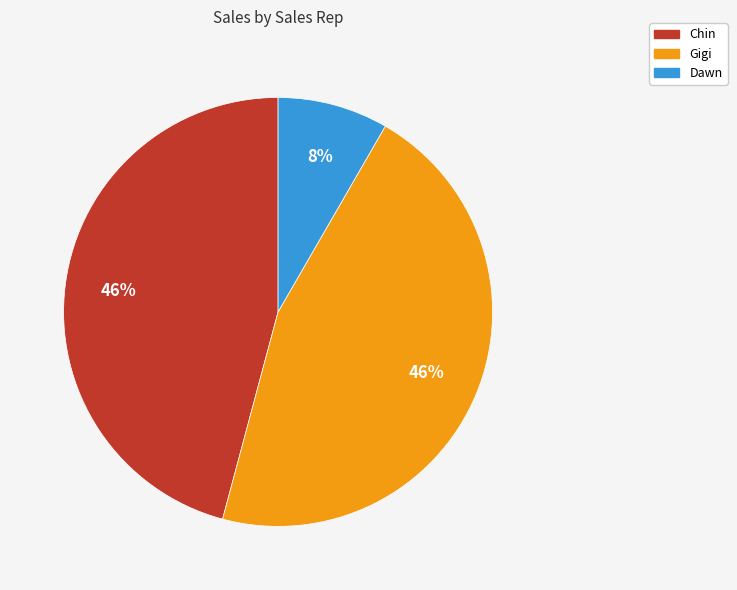

What percentage is the Dawn slice, to the nearest percent?

8%